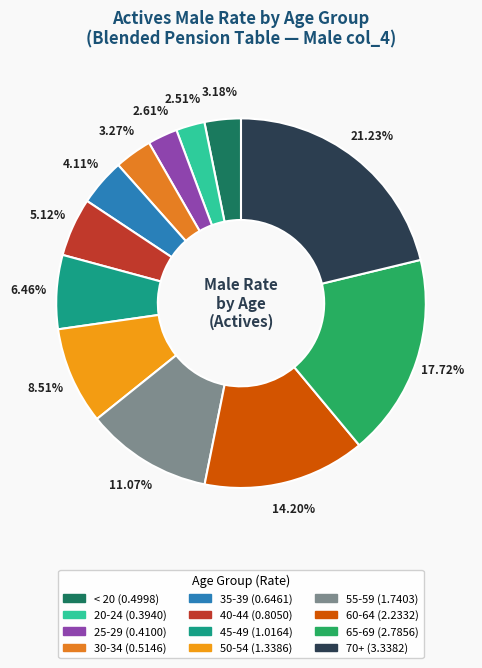

To the nearest percent, what is the difference between the largest and smallest slice percentages?

19%